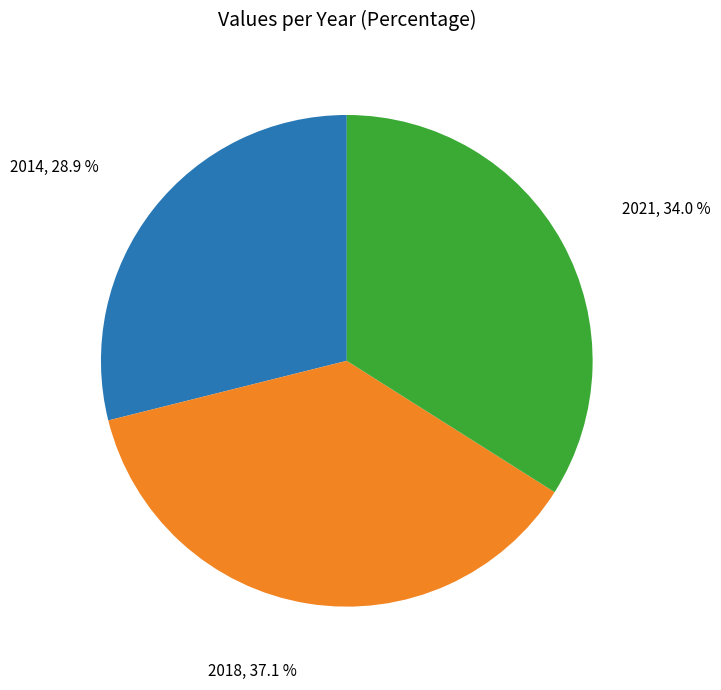

Is there any slice that represents more than half of the pie?

No